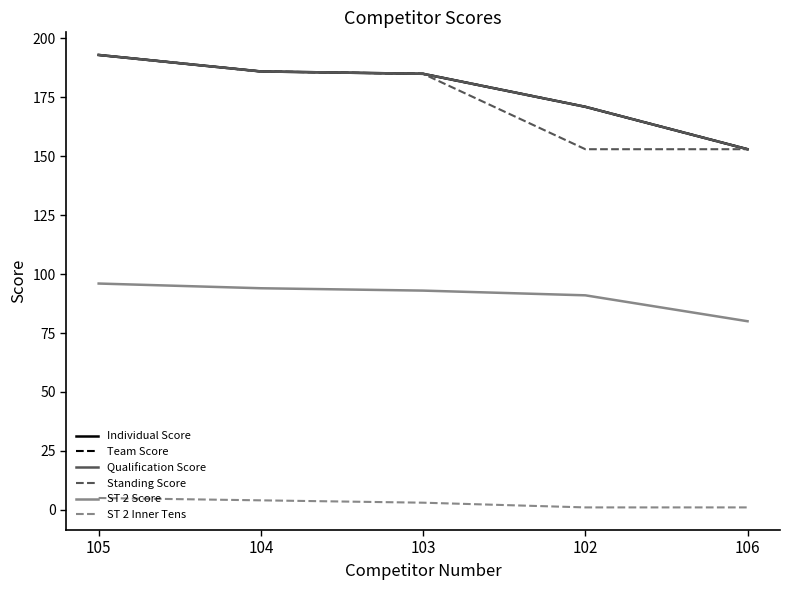

Which series changed the most between 103 and 102?

Standing Score